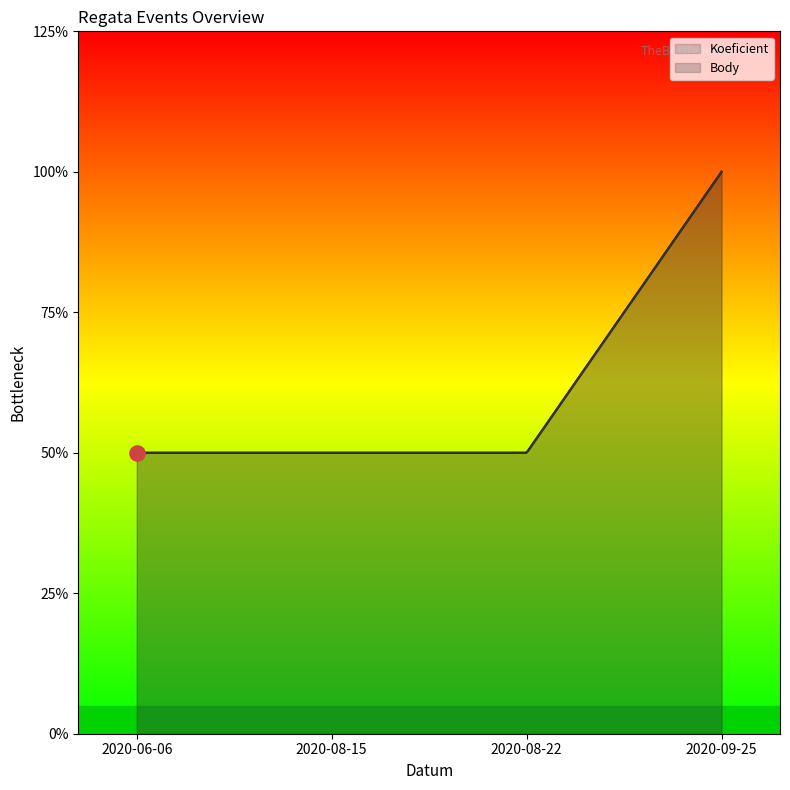

What are all the series names shown in the legend?

Koeficient, Body